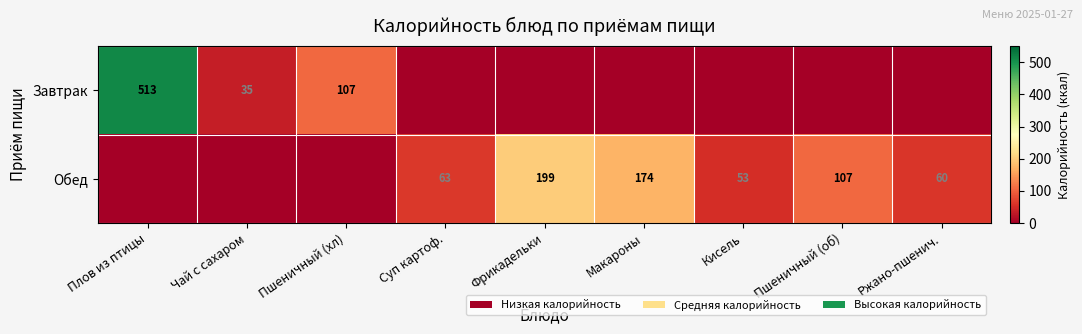

Count the number of categories in the chart.

9